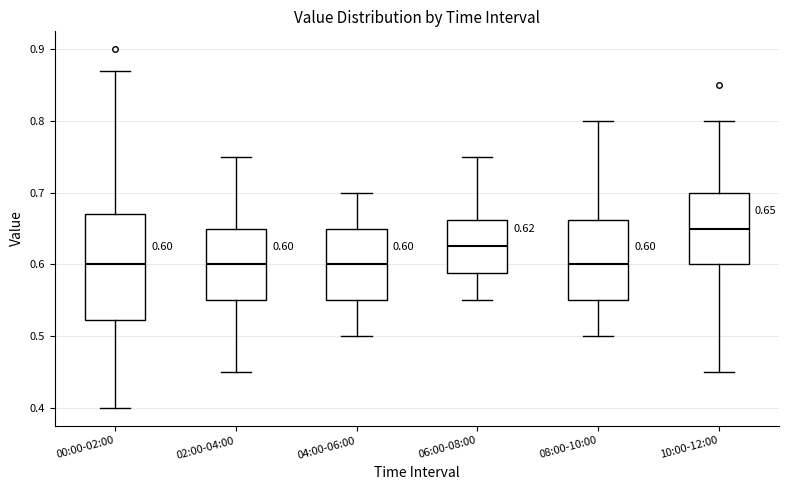

Which box is the tallest, from its lower edge to its upper edge?

00:00-02:00